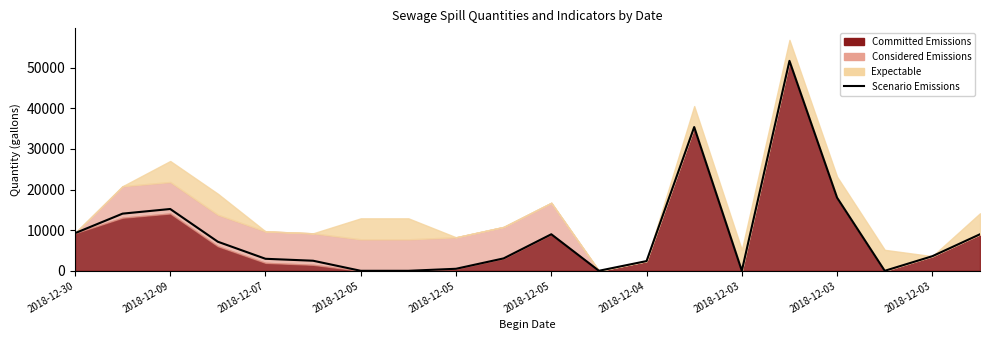

At which label does the data first exceed 3600?

2018-12-30